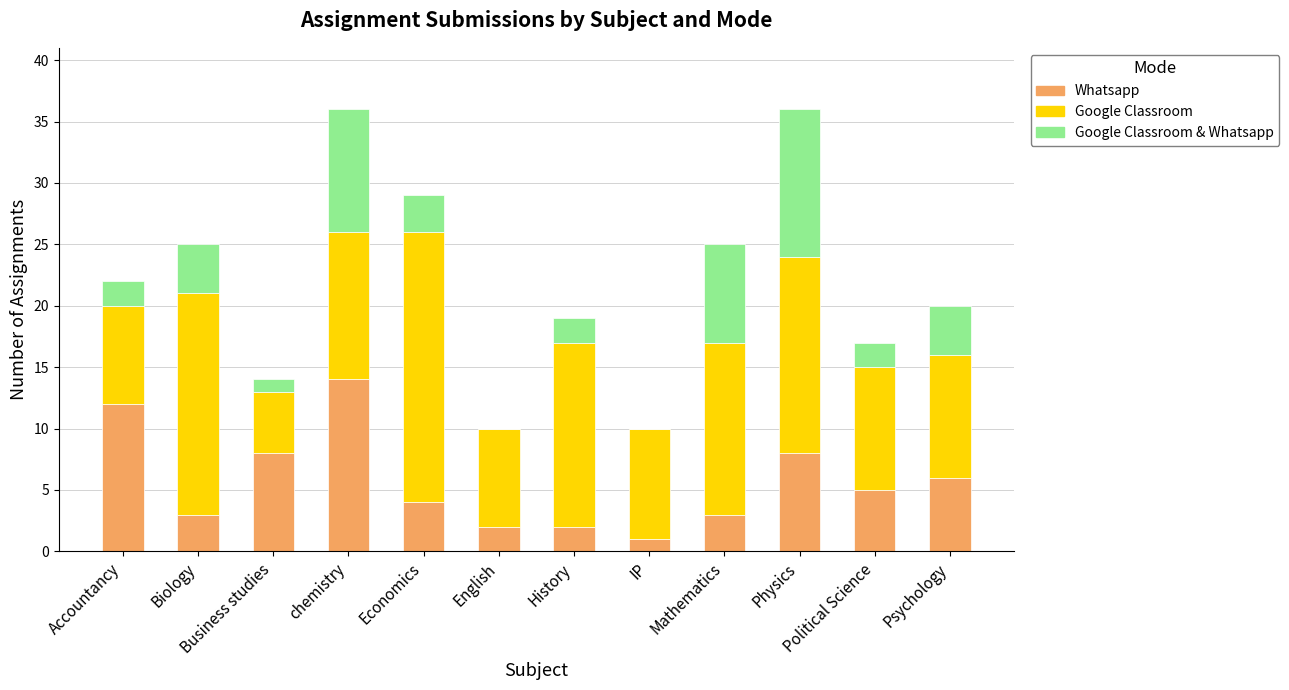

What is the sum of all Whatsapp values?

68